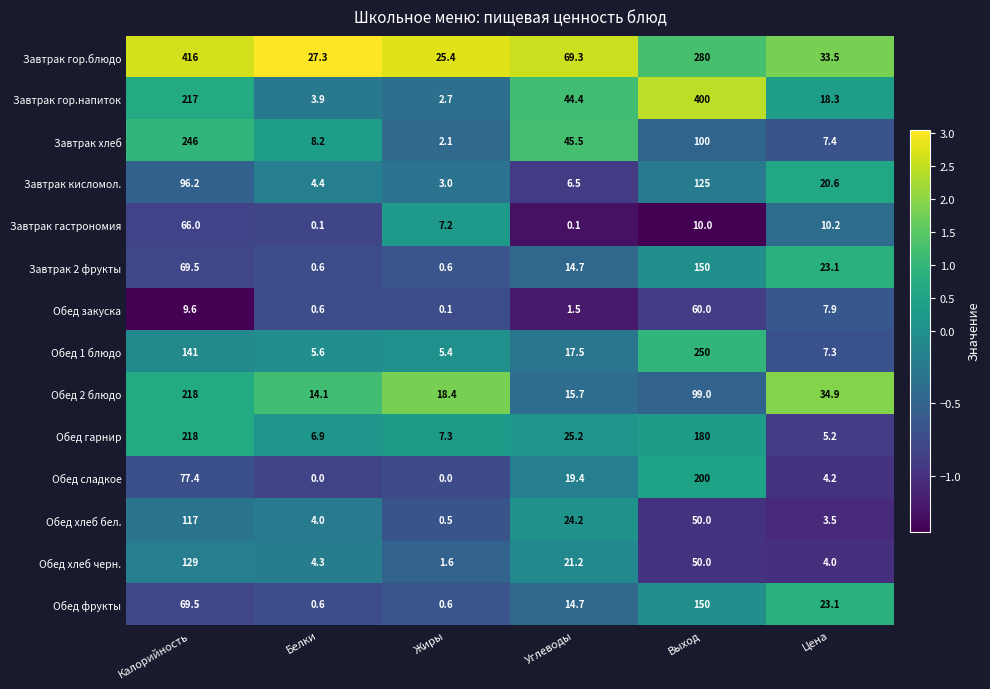

At which category is the sum across all series the highest?

Выход